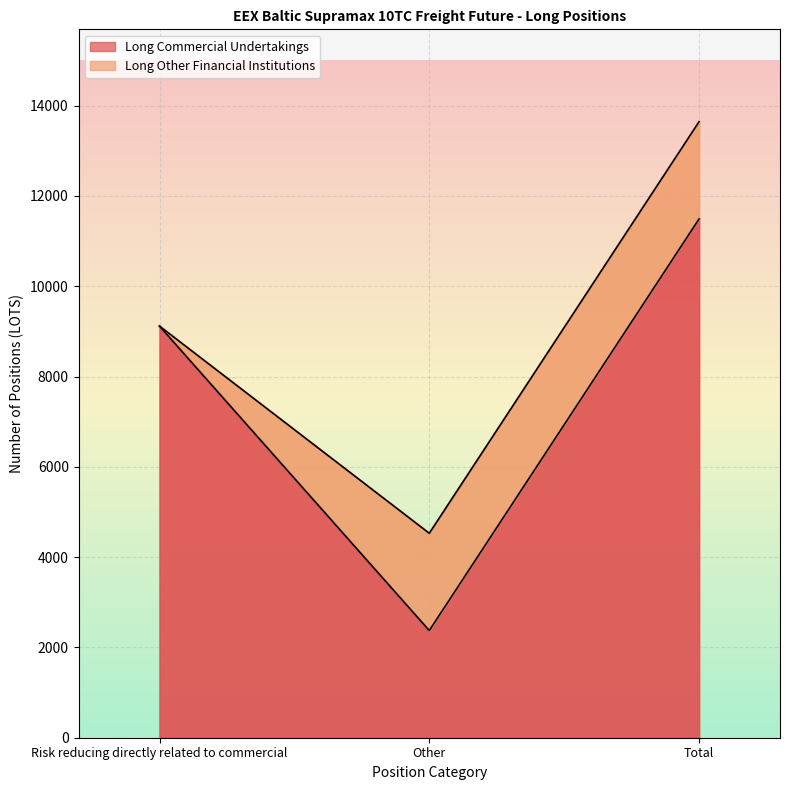

How many data points are above 9116?

2